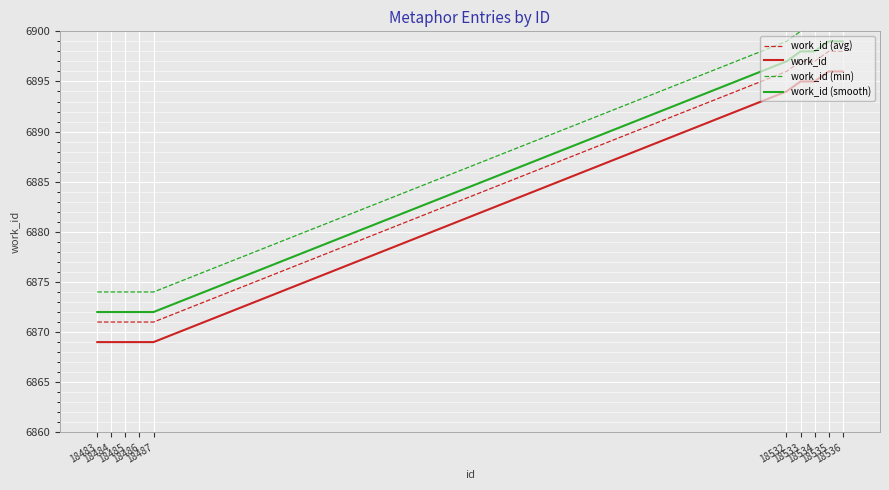

Reading left to right, transcribe all the data shown in this chart.

work_id (avg): 18483=6871	18484=6871	18485=6871	18486=6871	18487=6871	18532=6896	18533=6897	18534=6897	18535=6898	18536=6898
work_id: 18483=6869	18484=6869	18485=6869	18486=6869	18487=6869	18532=6894	18533=6895	18534=6895	18535=6896	18536=6896
work_id (min): 18483=6874	18484=6874	18485=6874	18486=6874	18487=6874	18532=6899	18533=6900	18534=6900	18535=6901	18536=6901
work_id (smooth): 18483=6872	18484=6872	18485=6872	18486=6872	18487=6872	18532=6897	18533=6898	18534=6898	18535=6899	18536=6899